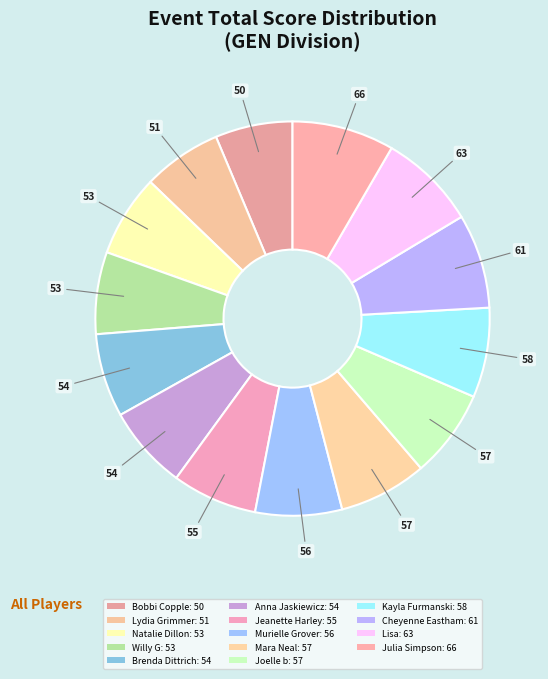

Which slice is the largest?

Julia Simpson